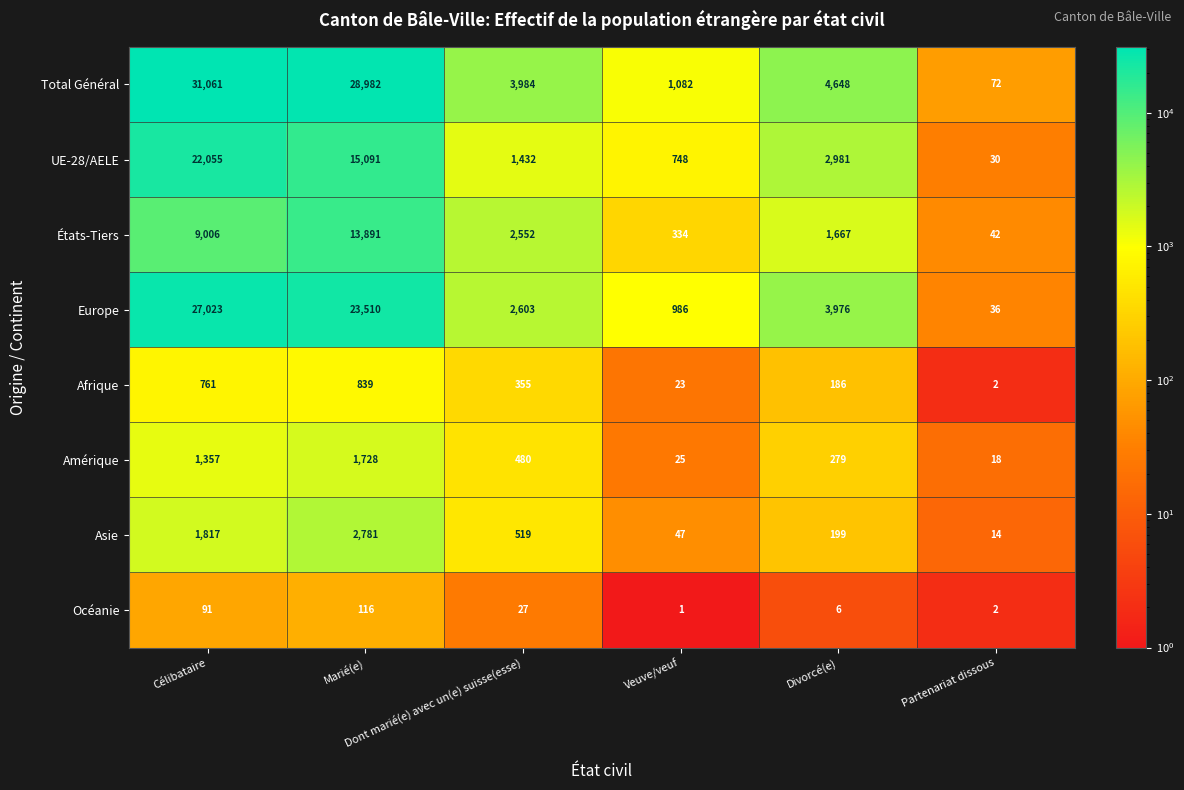

What is the sum of all Europe values?

58134